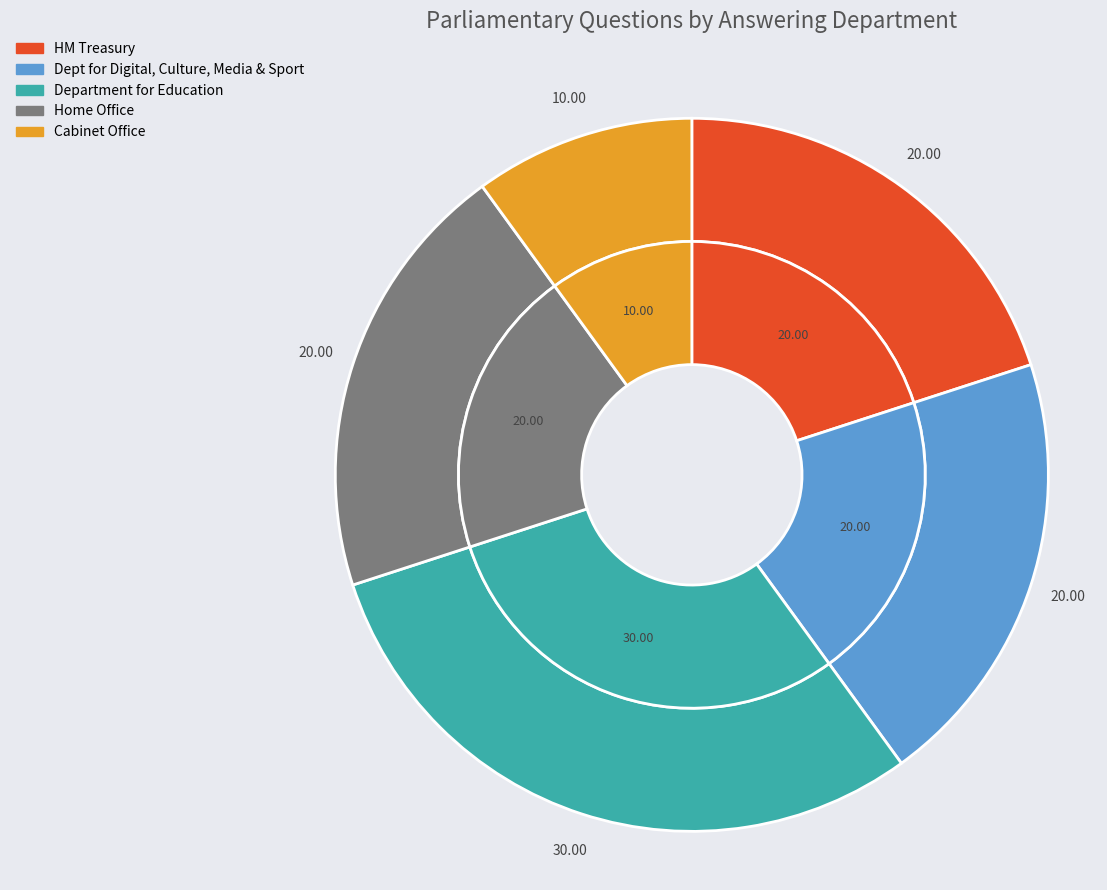

True or false: 6 accounts for 4% of the total.

False